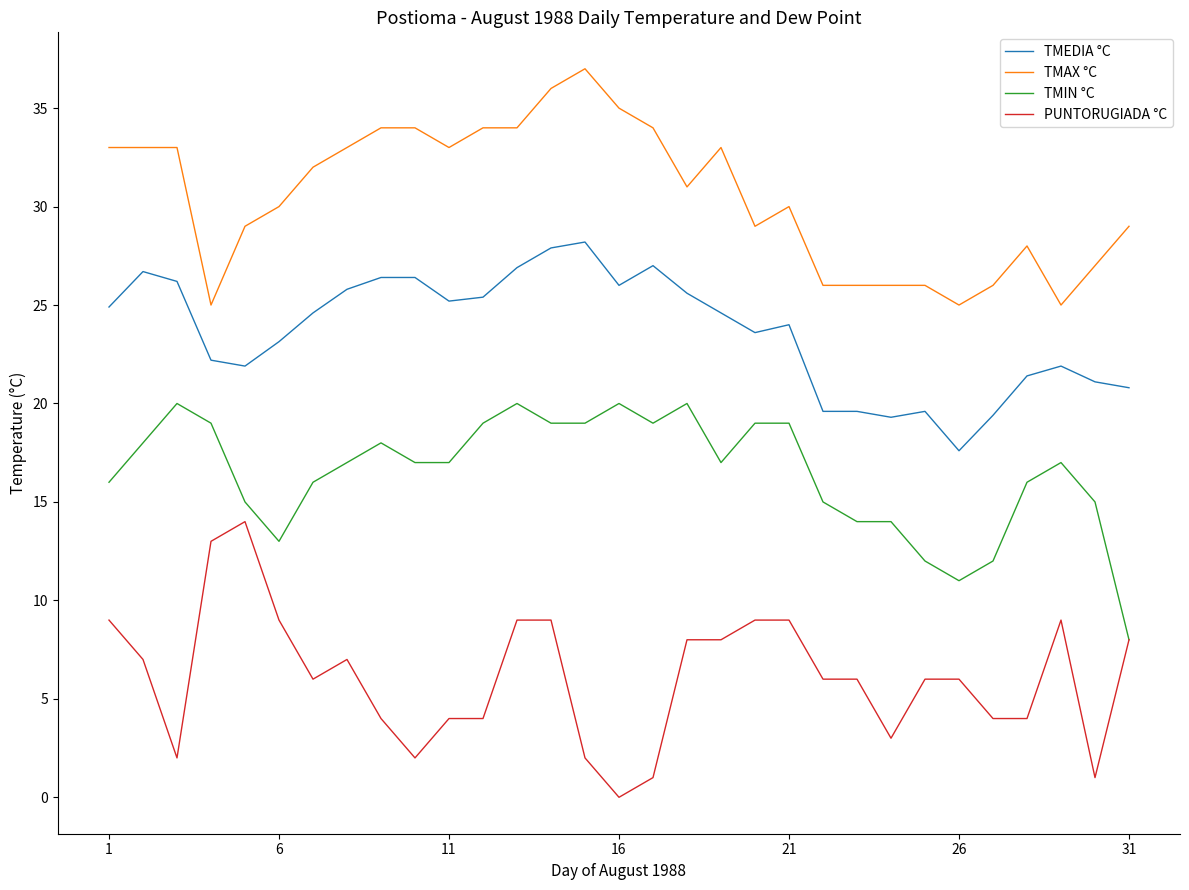

Which series has the largest total across all categories?

TMAX °C